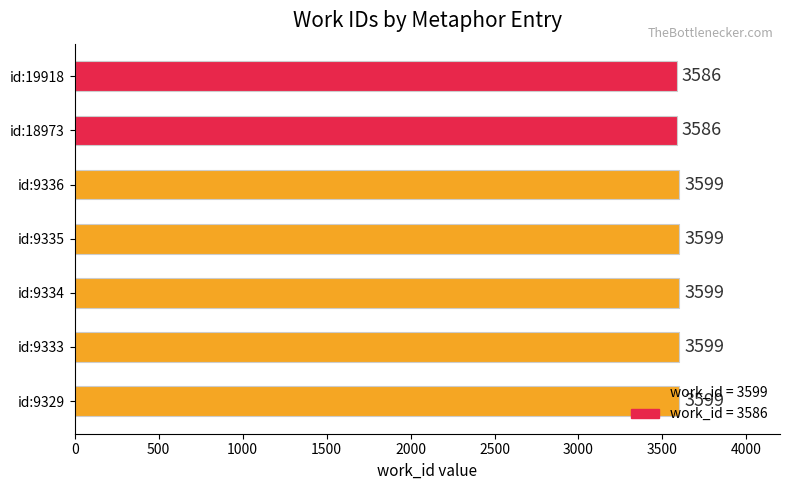

Approximately how many times larger is the value at id:9334 compared to id:9329?

1.0